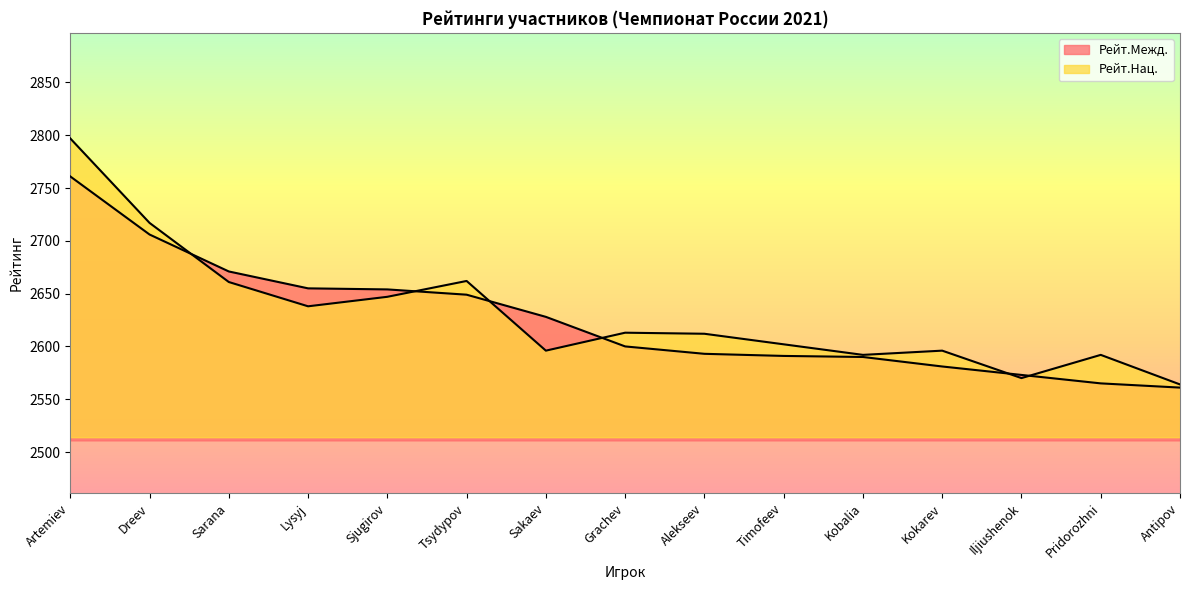

How many data points in Рейт.Межд. are above 2600?

7